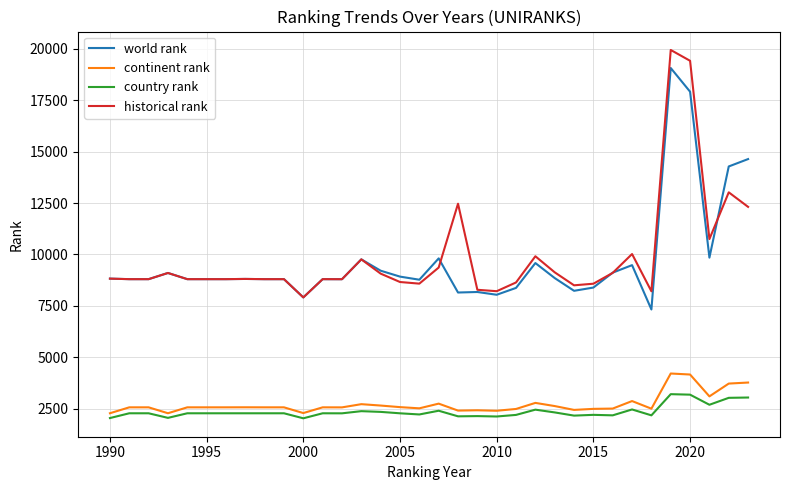

Does the chart have visible grid lines?

Yes